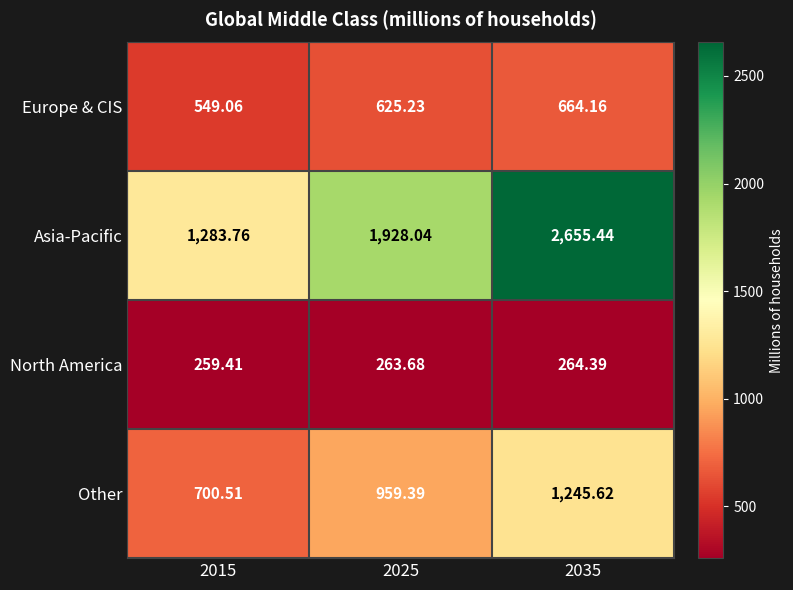

Rank the series at 2025 from highest to lowest value.

Asia-Pacific, Other, Europe & CIS, North America